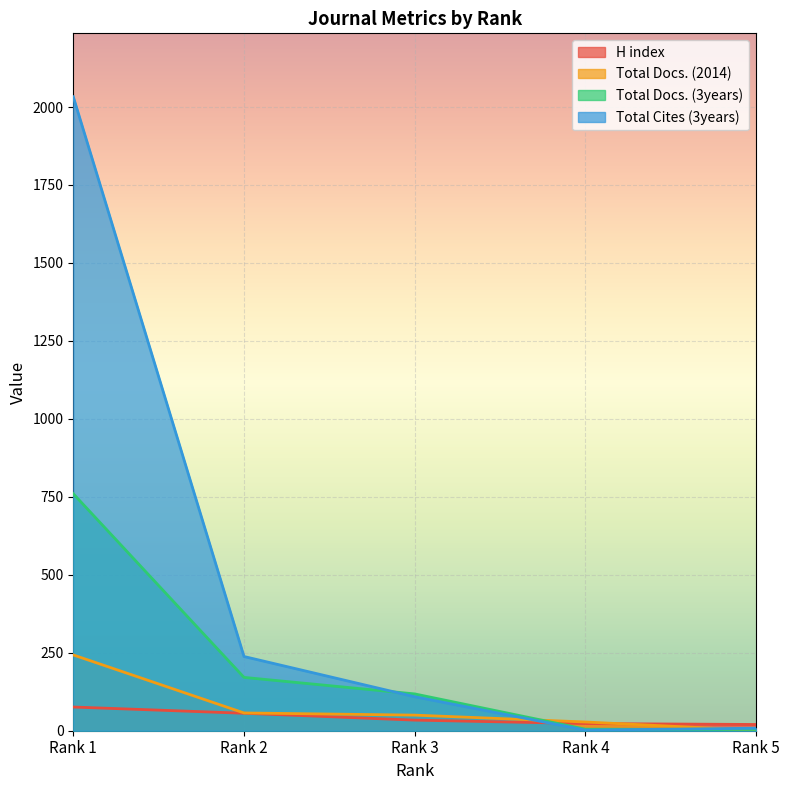

What is the value of the Total Docs. (2014) point at the 5th from the left?

1